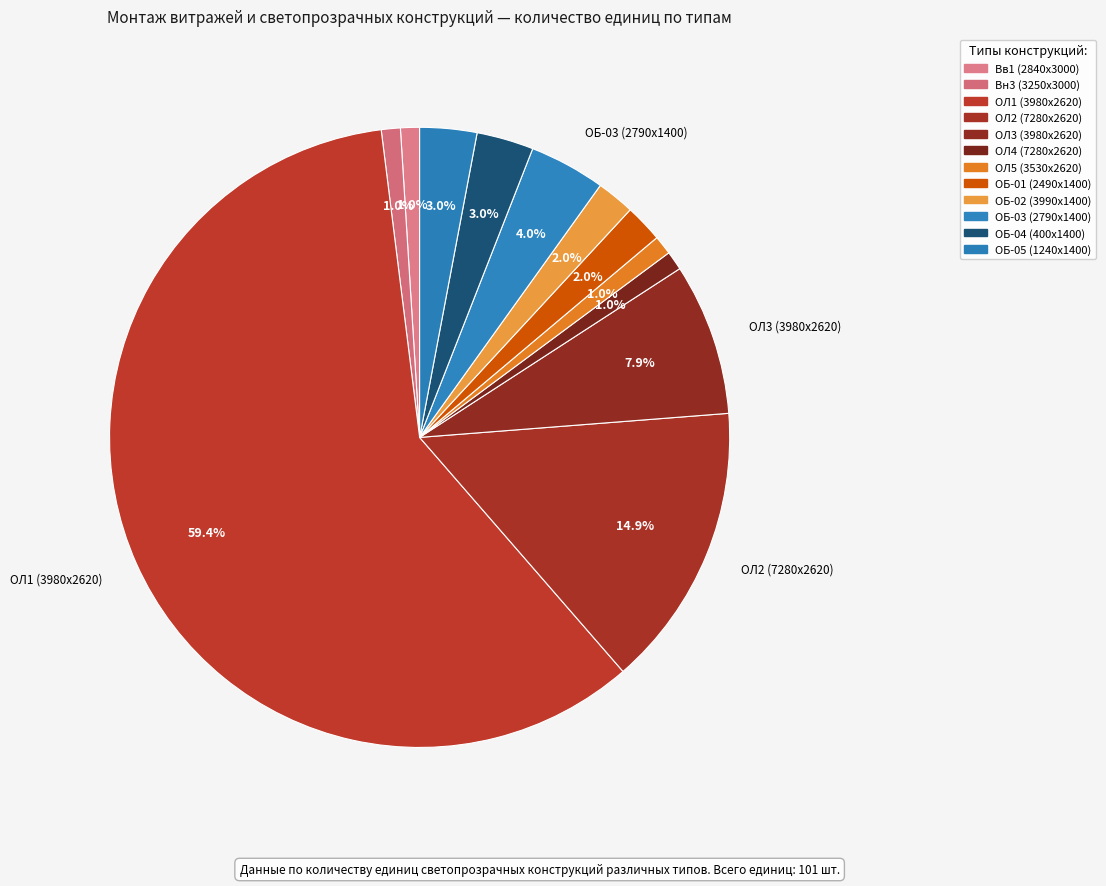

How many segments does this pie chart have?

12